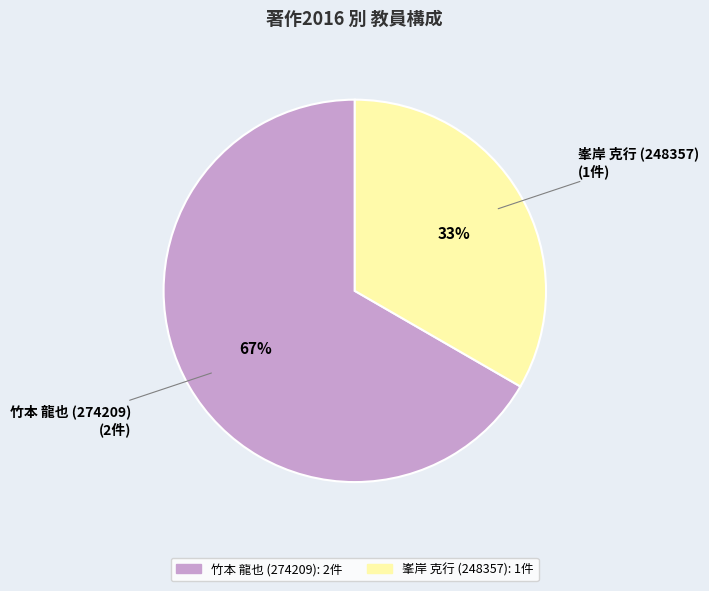

Rank the categories by value from highest to lowest.

竹本 龍也 (274209), 峯岸 克行 (248357)